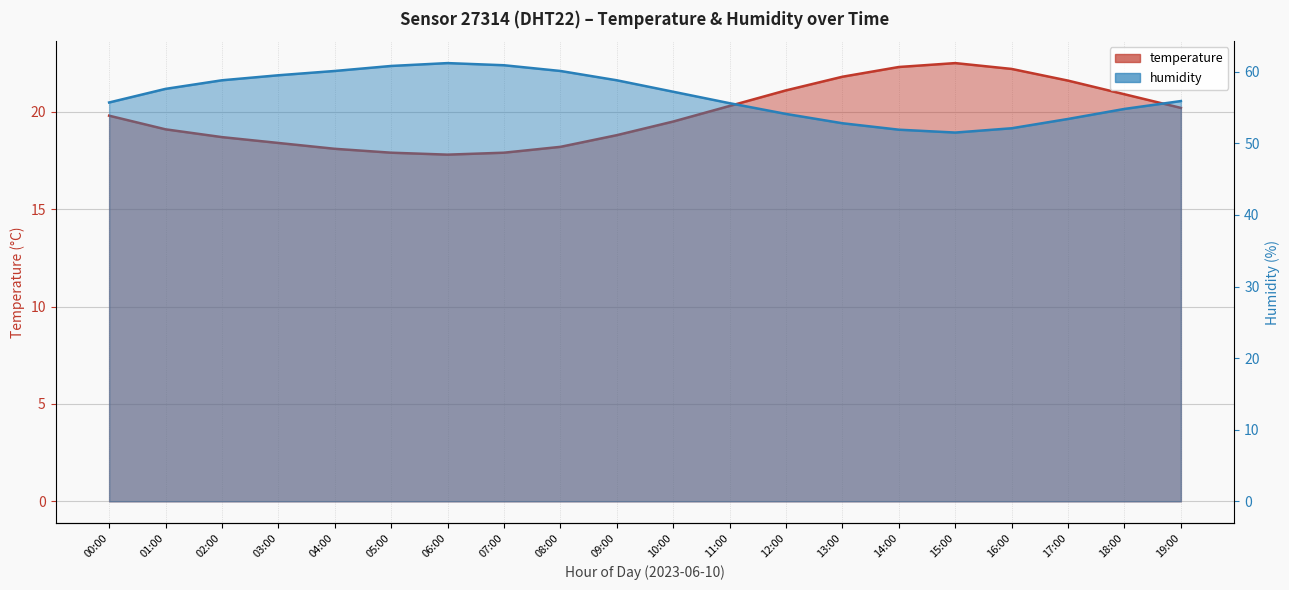

Is the value of temperature_line at 05:00 greater than the value of humidity_line at 10:00?

No